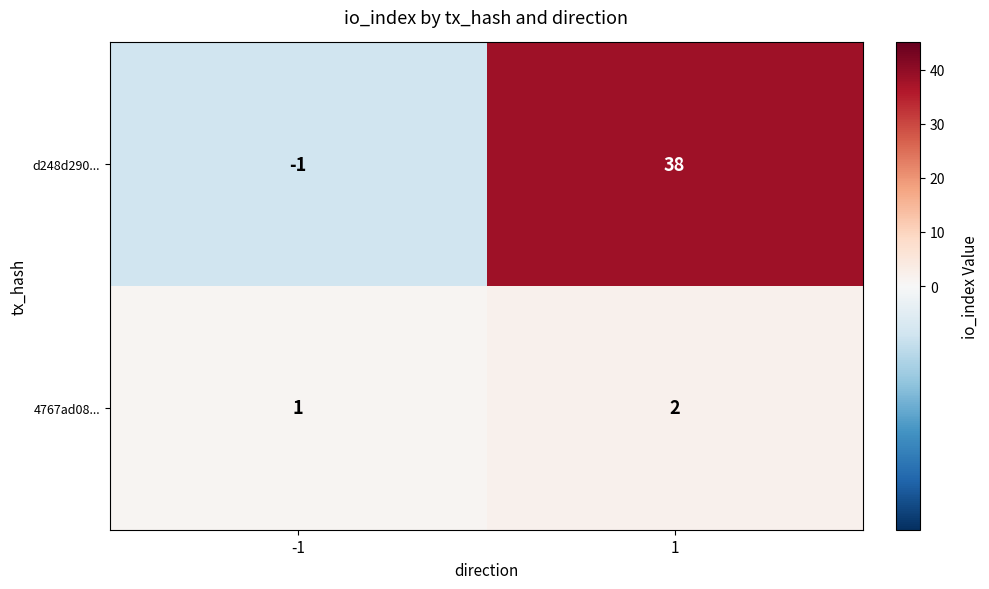

Which category has the highest value across all series?

1